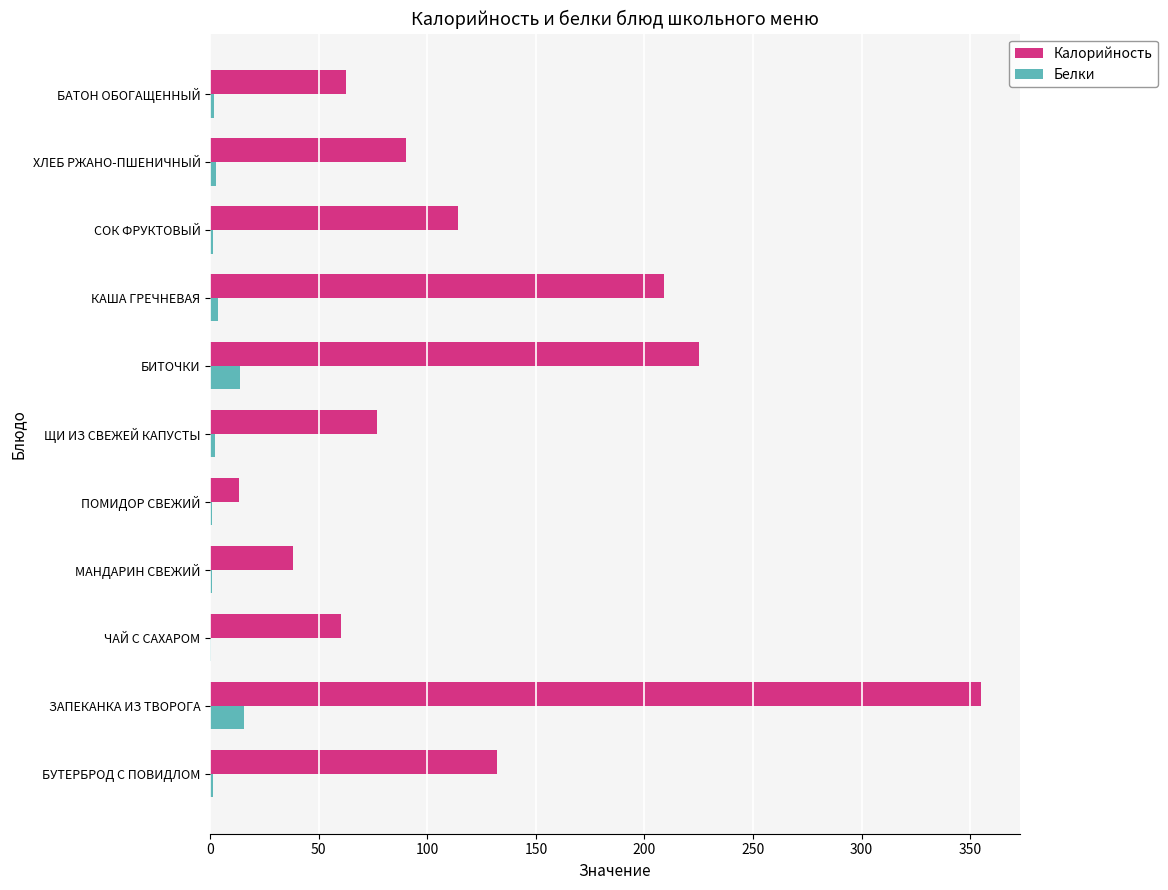

Where is Калорийность nearest to the value 184?

КАША ГРЕЧНЕВАЯ